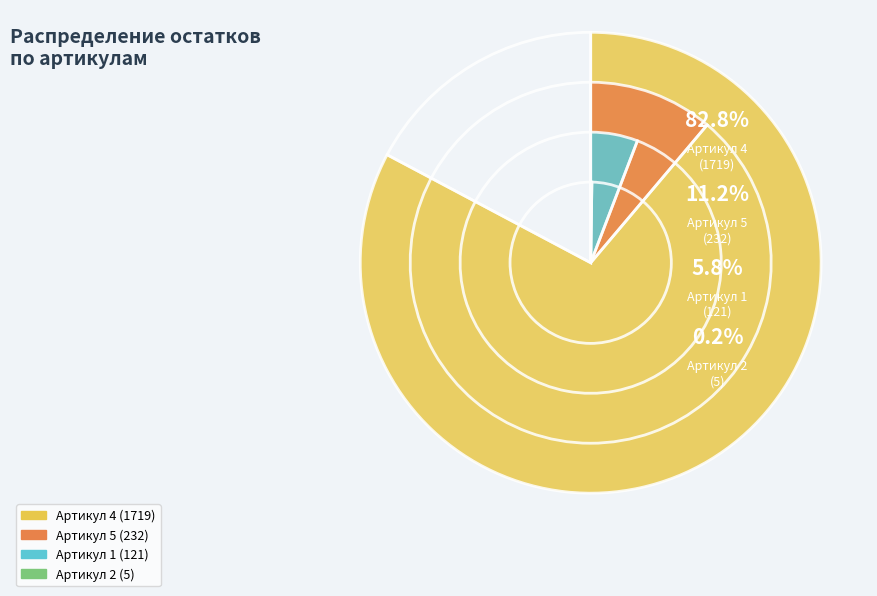

Does Артикул 4 represent more than half of the total?

Yes